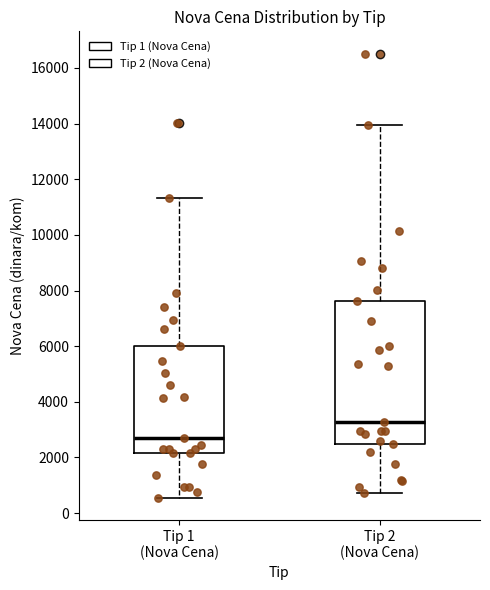

Which box has the highest median line?

Tip 2 (Nova Cena)